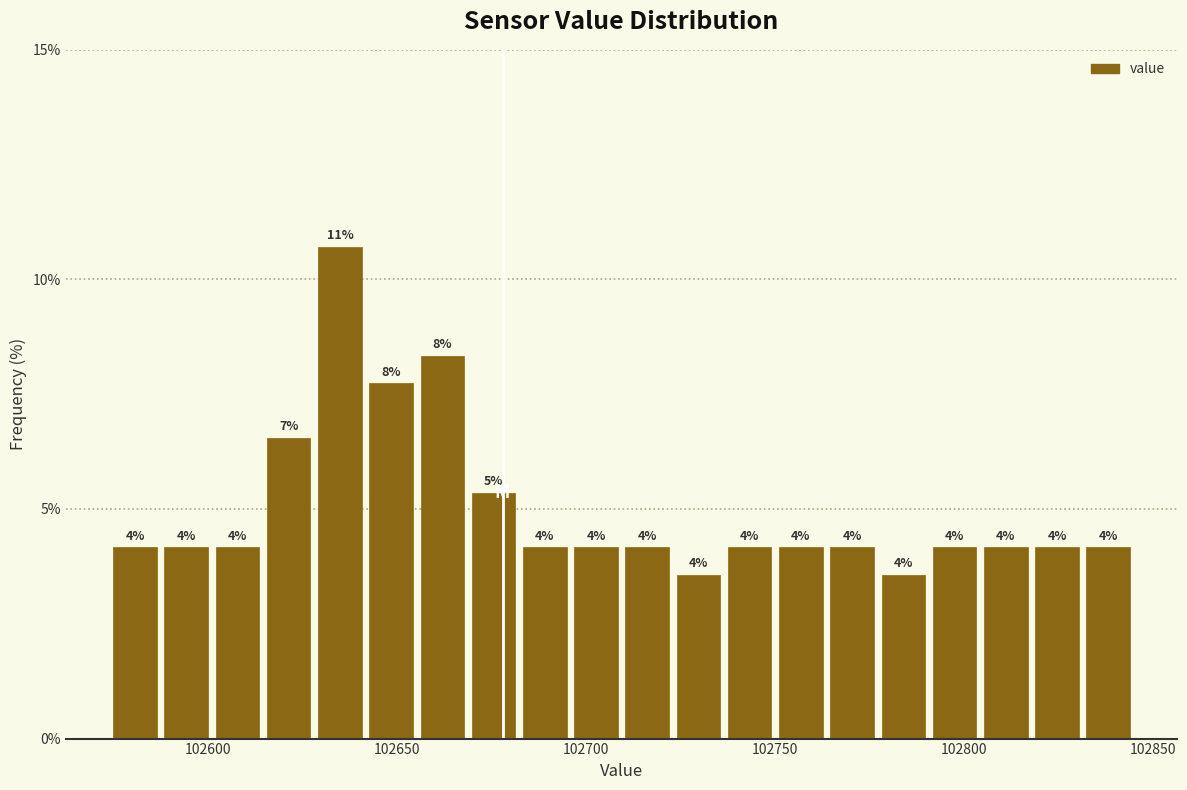

Around what value on the x-axis is the tallest bar? Give the approximate position of its centre, as read against the axis.

102635